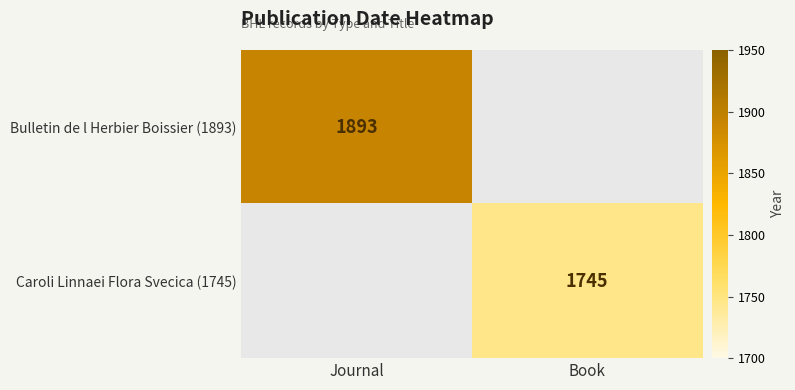

Is it true that Bulletin de l Herbier Boissier (1893) equals 1129 at Journal?

False